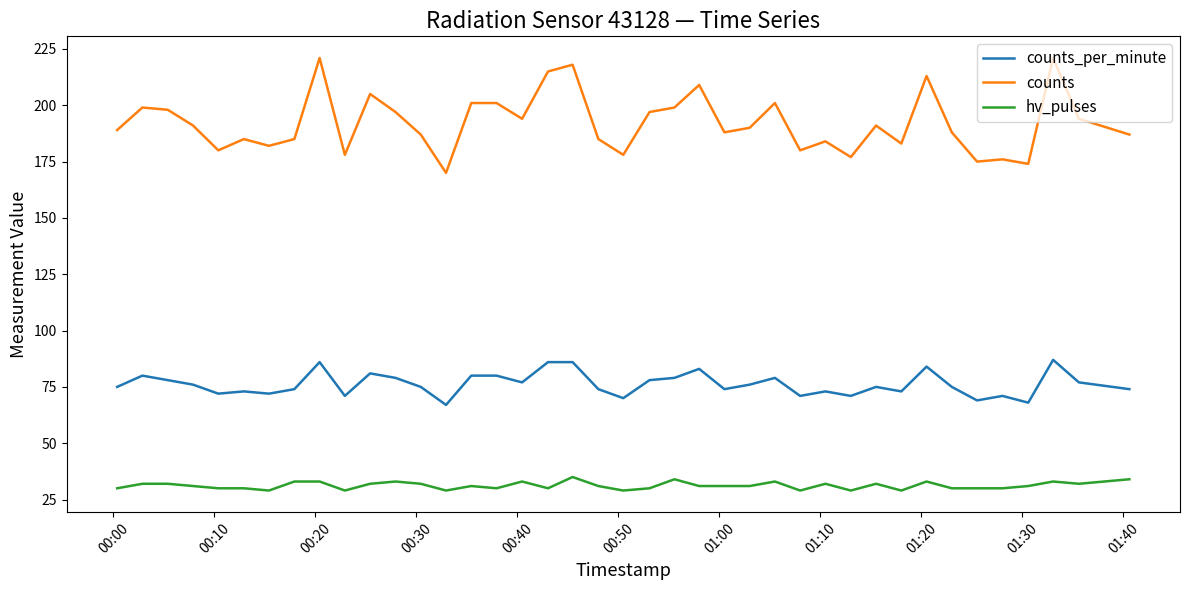

What is the average value of the hv_pulses series?

31